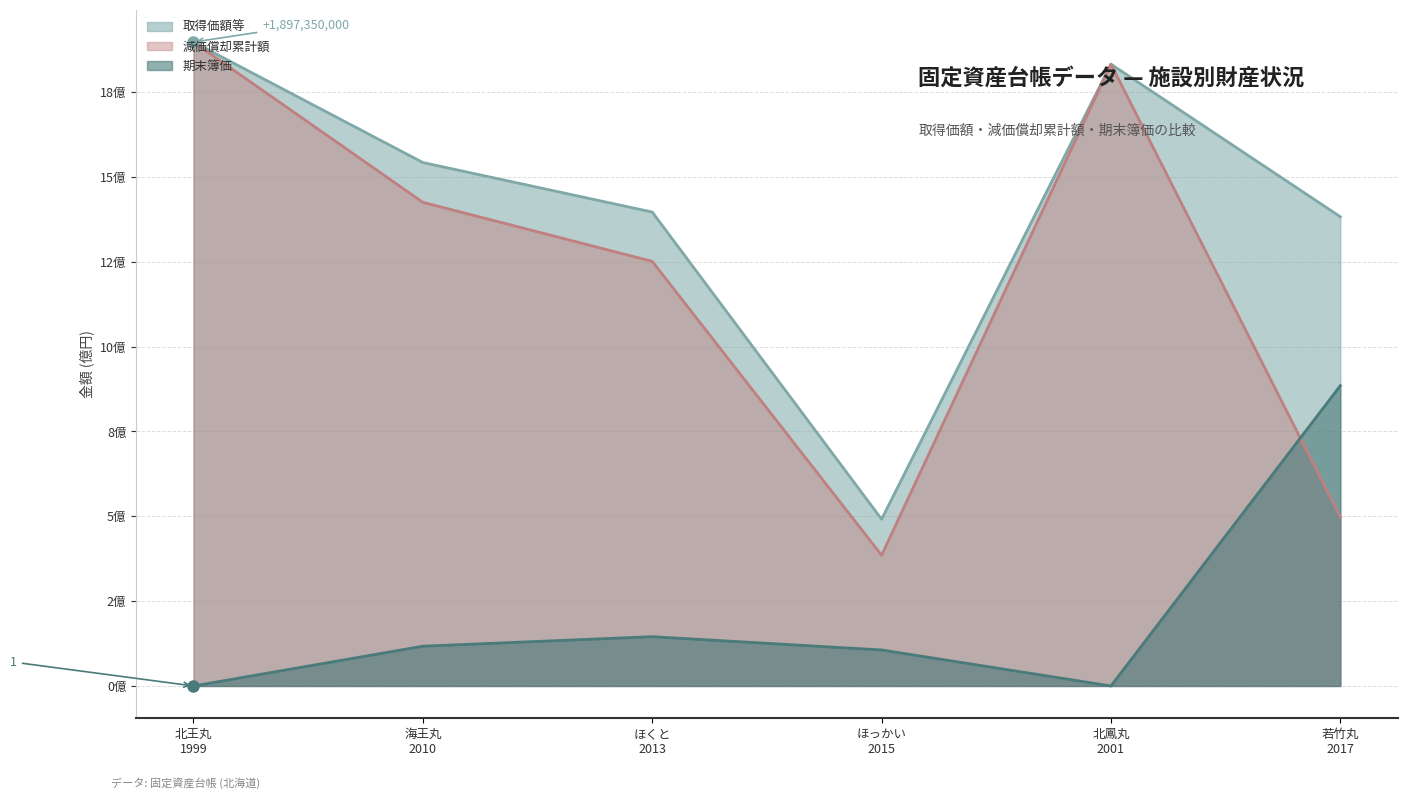

At which category is the sum across all series the highest?

北王丸
1999